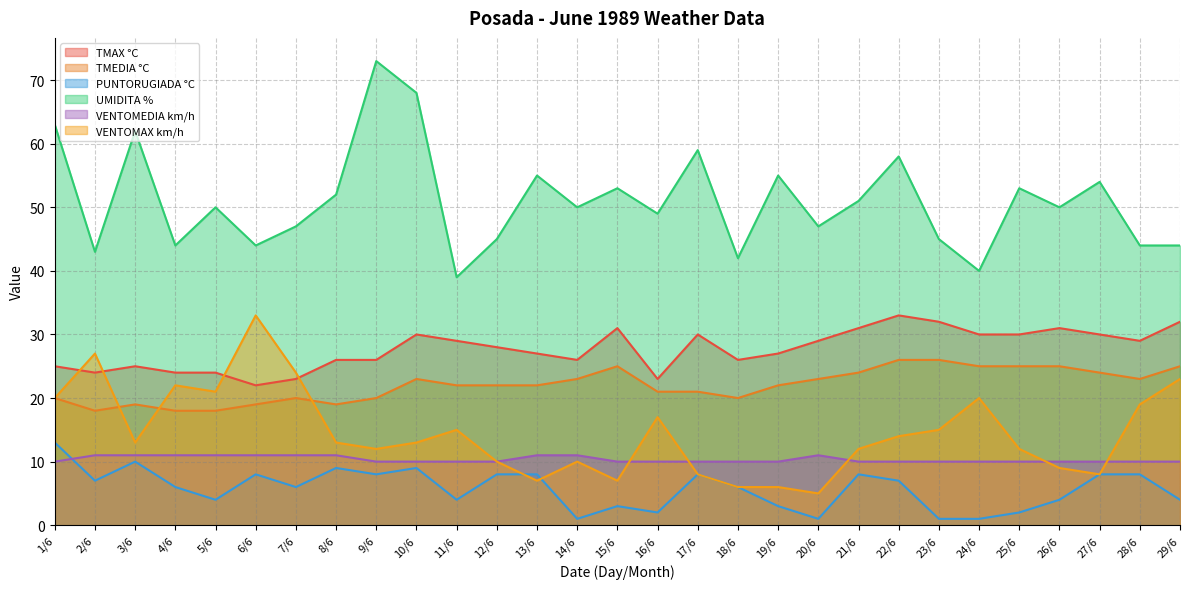

Does the chart display data point markers on the line(s)?

No